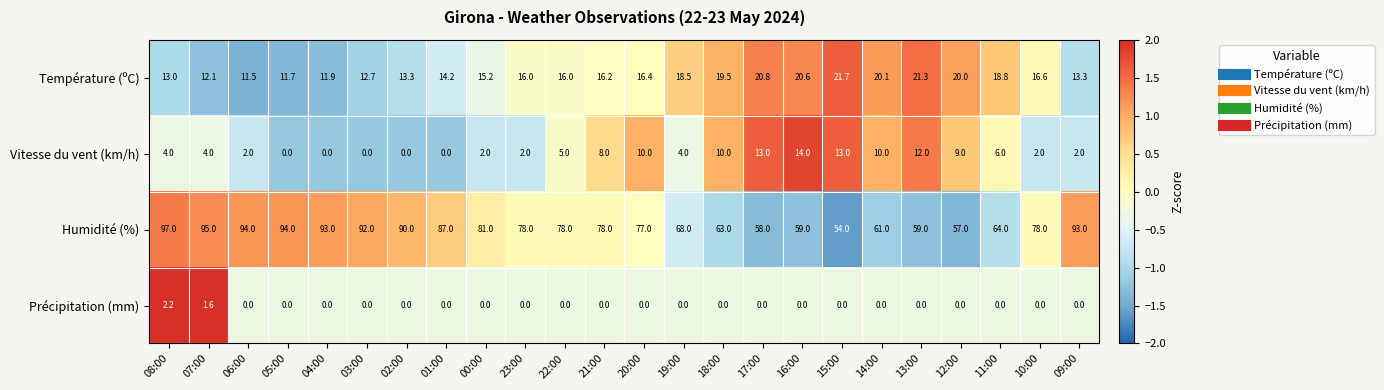

What is the difference between the second highest and second lowest values in the Température (ºC) series?

9.6